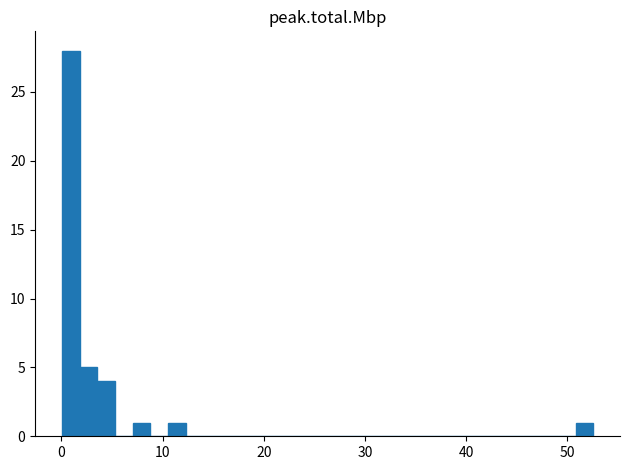

Read against the x-axis, roughly where is the centre of the tallest bar?

1